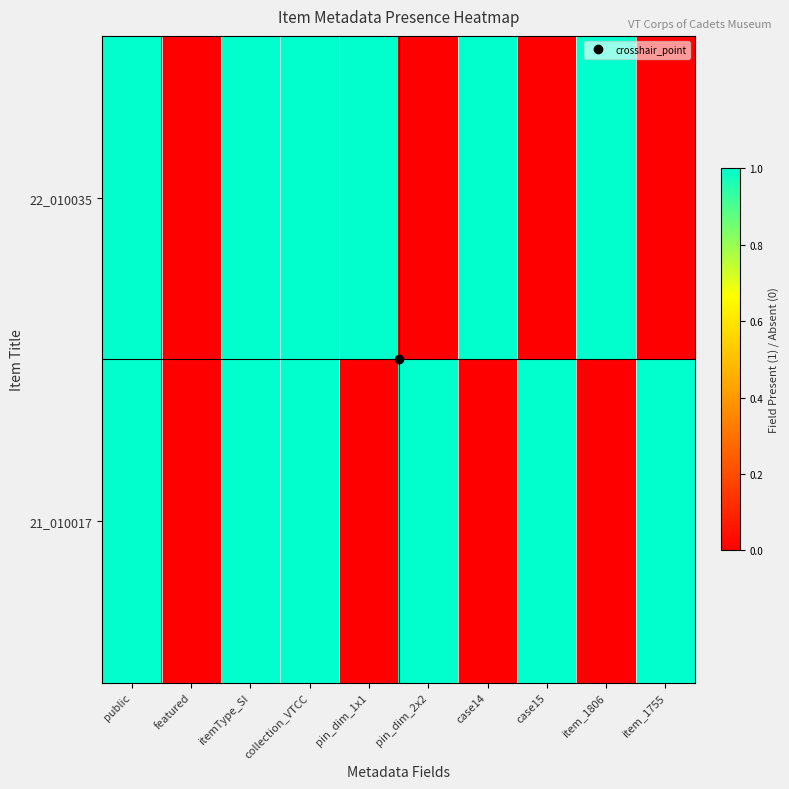

Reading left to right, what are all the values shown in this chart?

22_010035: public=1	featured=0	itemType_SI=1	collection_VTCC=1	pin_dim_1x1=1	pin_dim_2x2=0	case14=1	case15=0	item_1806=1	item_1755=0
21_010017: public=1	featured=0	itemType_SI=1	collection_VTCC=1	pin_dim_1x1=0	pin_dim_2x2=1	case14=0	case15=1	item_1806=0	item_1755=1